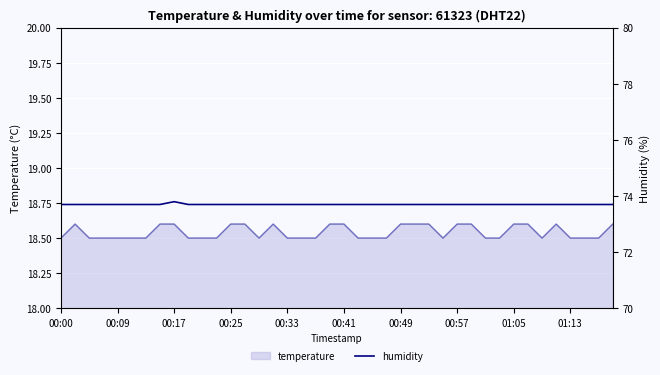

What is the maximum value for temperature?

18.6